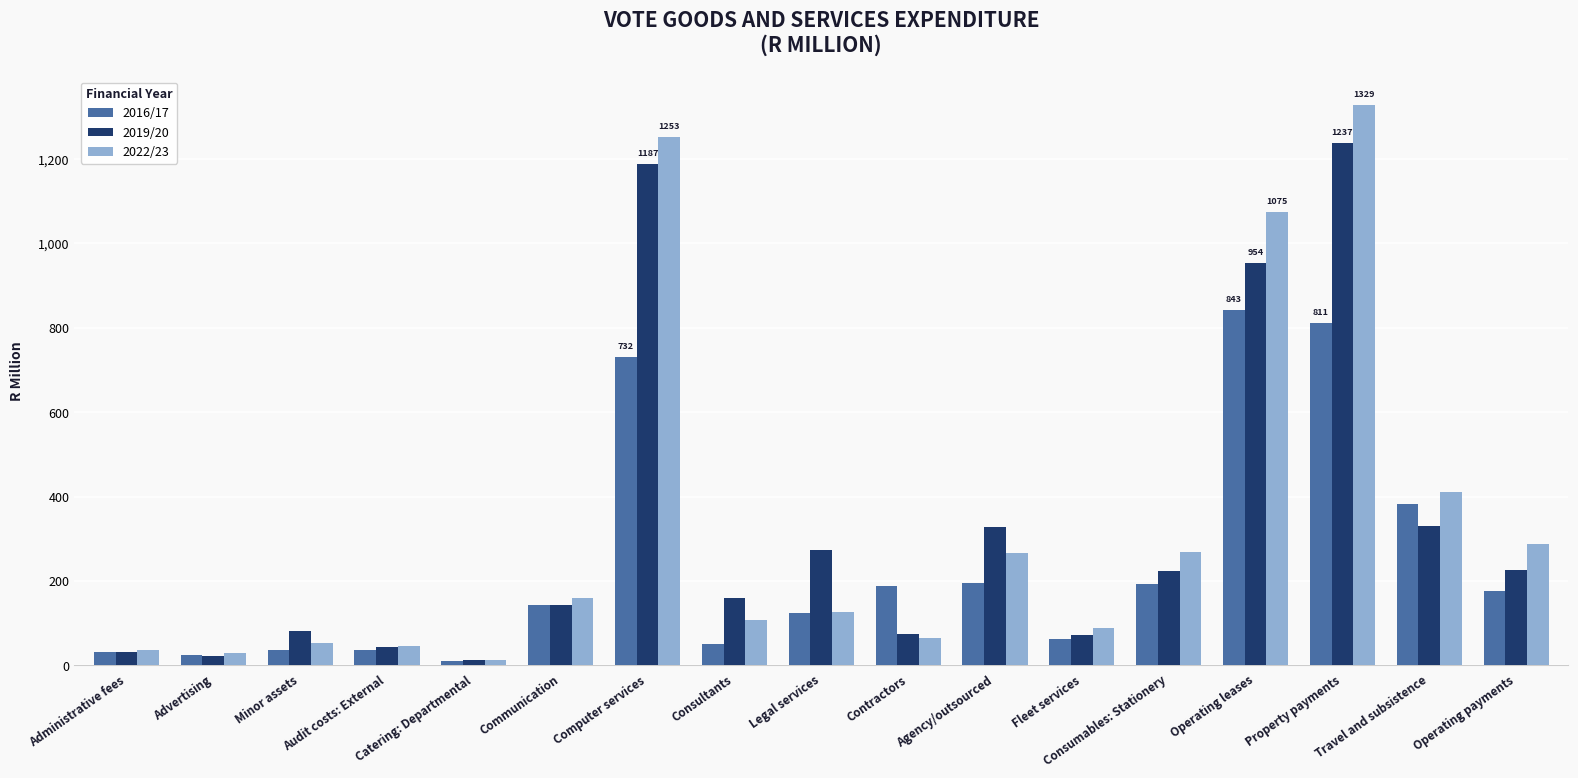

What position from the left is Communication?

6